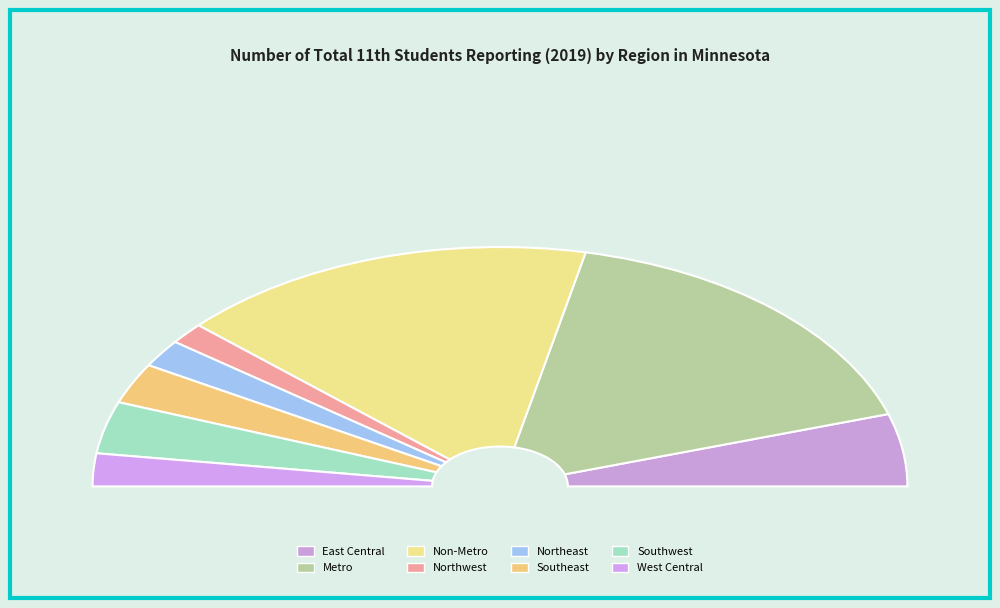

Count the number of slices in the pie.

8